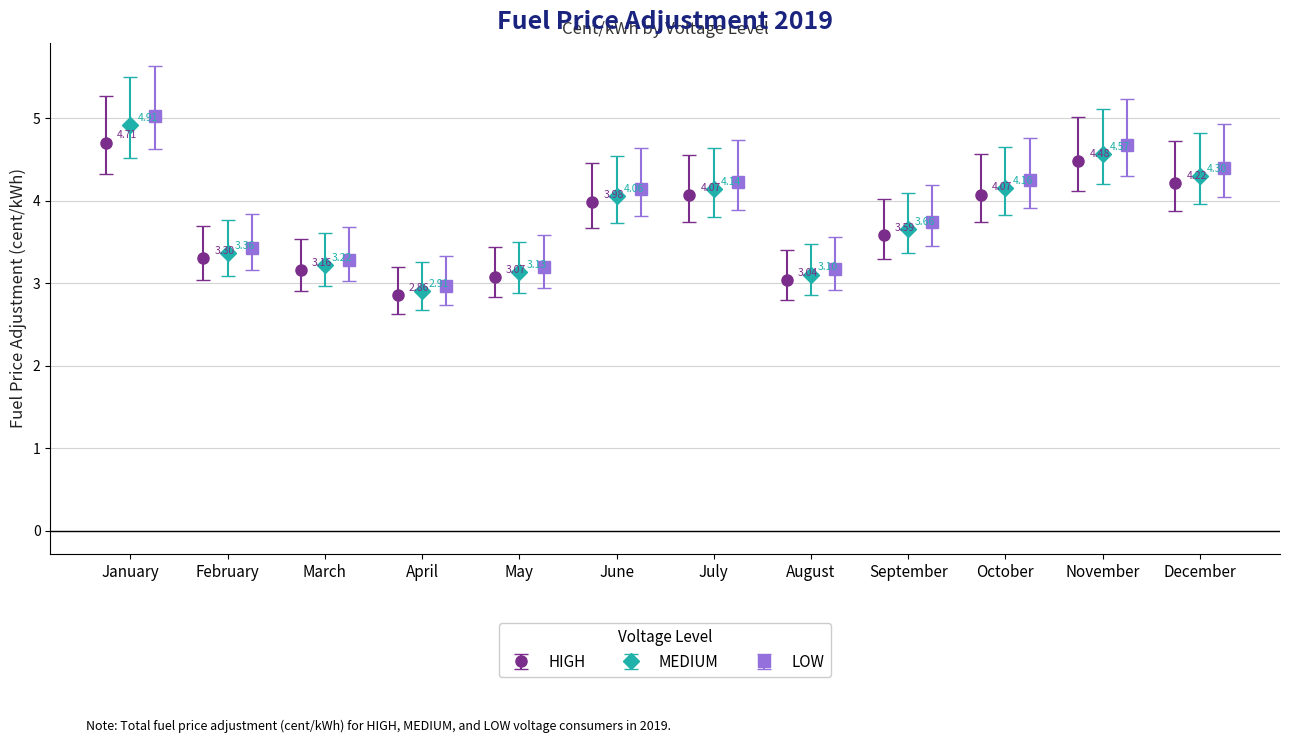

True or false: HIGH has more than 2 interior local peaks.

False